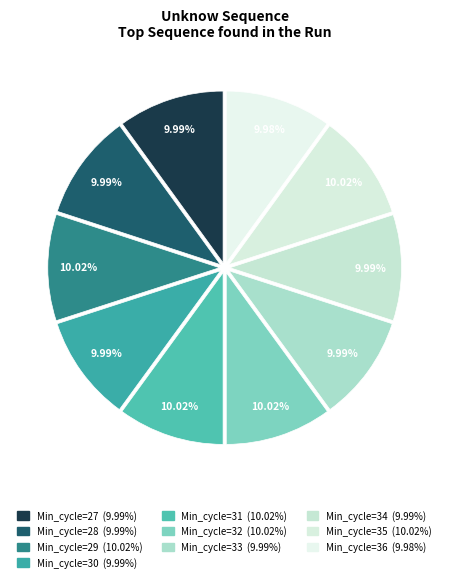

How many slices are in this pie chart?

10